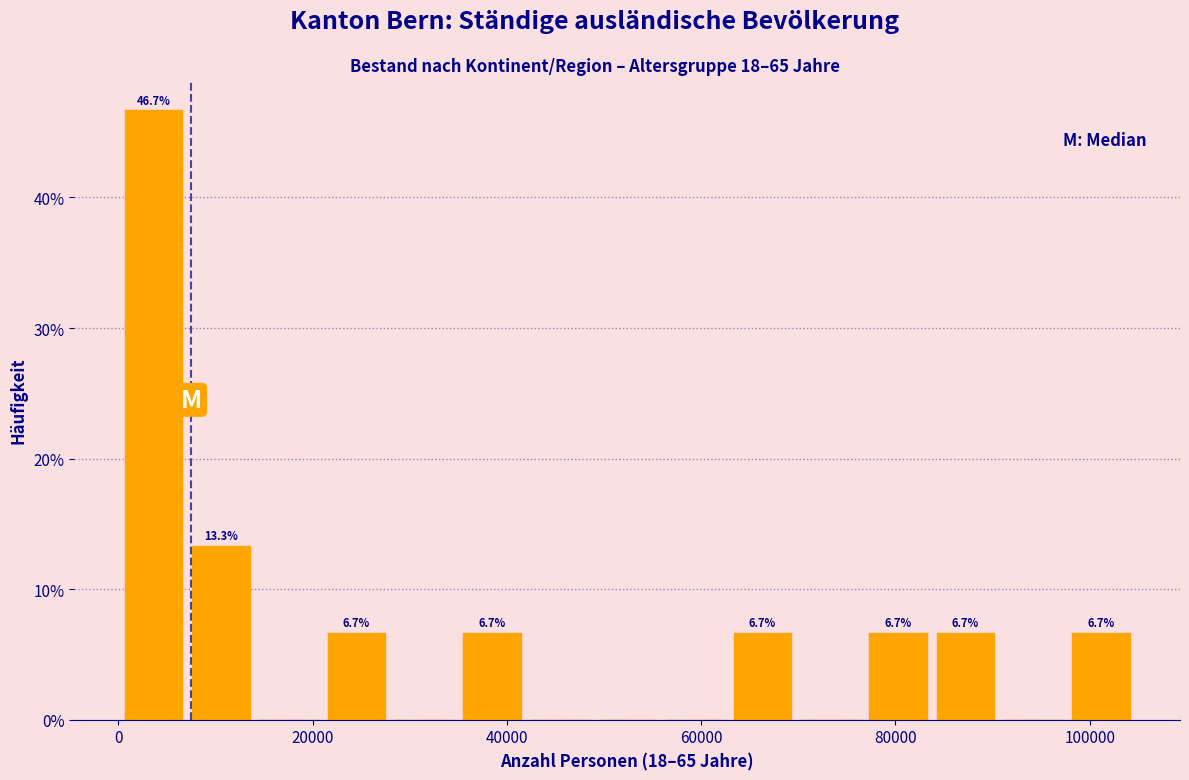

Read against the x-axis, roughly where is the centre of the tallest bar?

4000